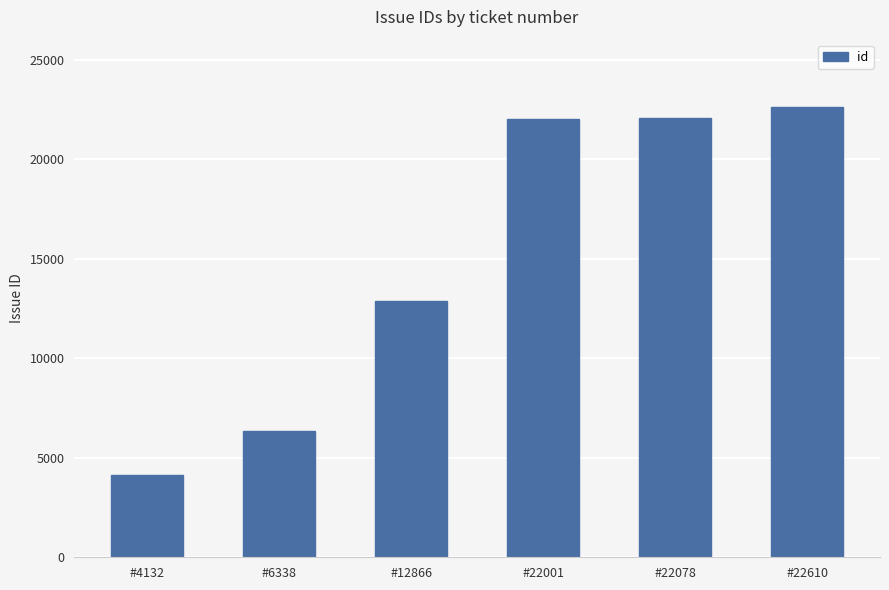

What is the difference between the second highest and second lowest values?

15740